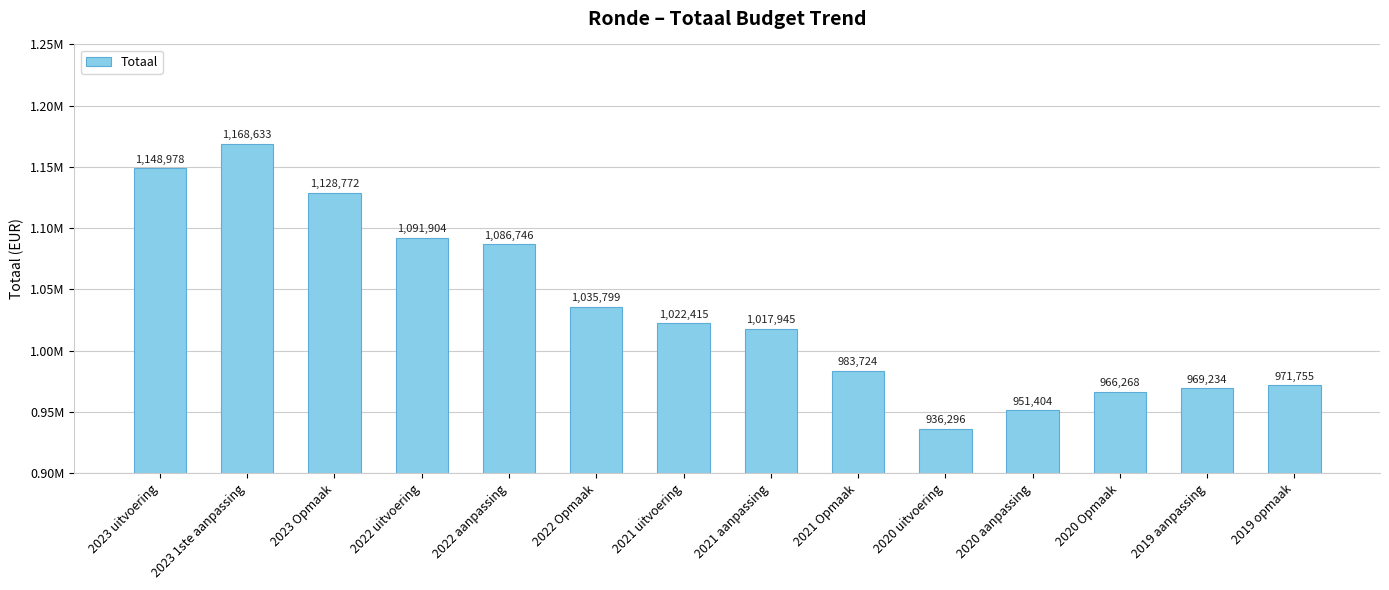

Rank the categories by value from lowest to highest.

2020 uitvoering, 2020 aanpassing, 2020 Opmaak, 2019 aanpassing, 2019 opmaak, 2021 Opmaak, 2021 aanpassing, 2021 uitvoering, 2022 Opmaak, 2022 aanpassing, 2022 uitvoering, 2023 Opmaak, 2023 uitvoering, 2023 1ste aanpassing